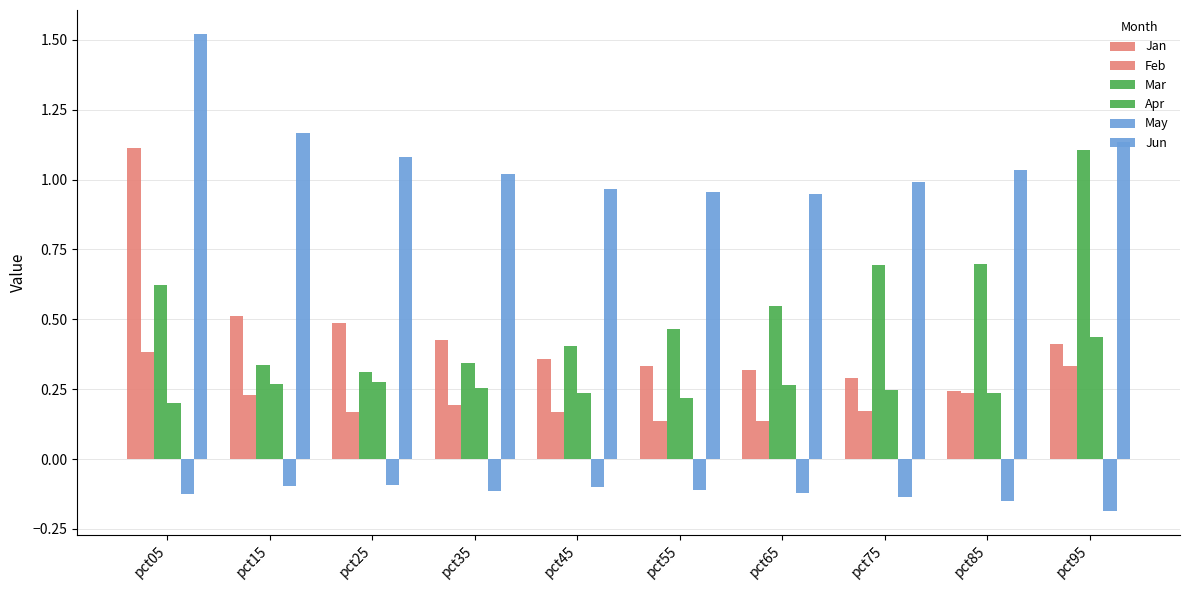

Count the number of data series in this chart.

6